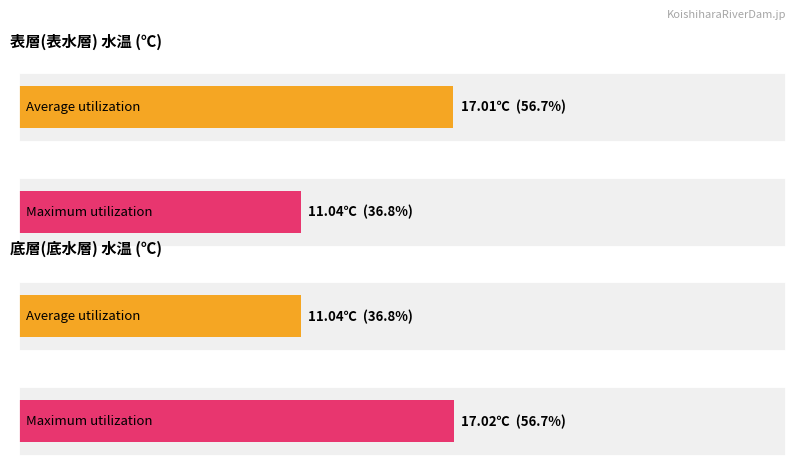

True or false: Maximum utilization has a value of 19.5 at 7月.

False